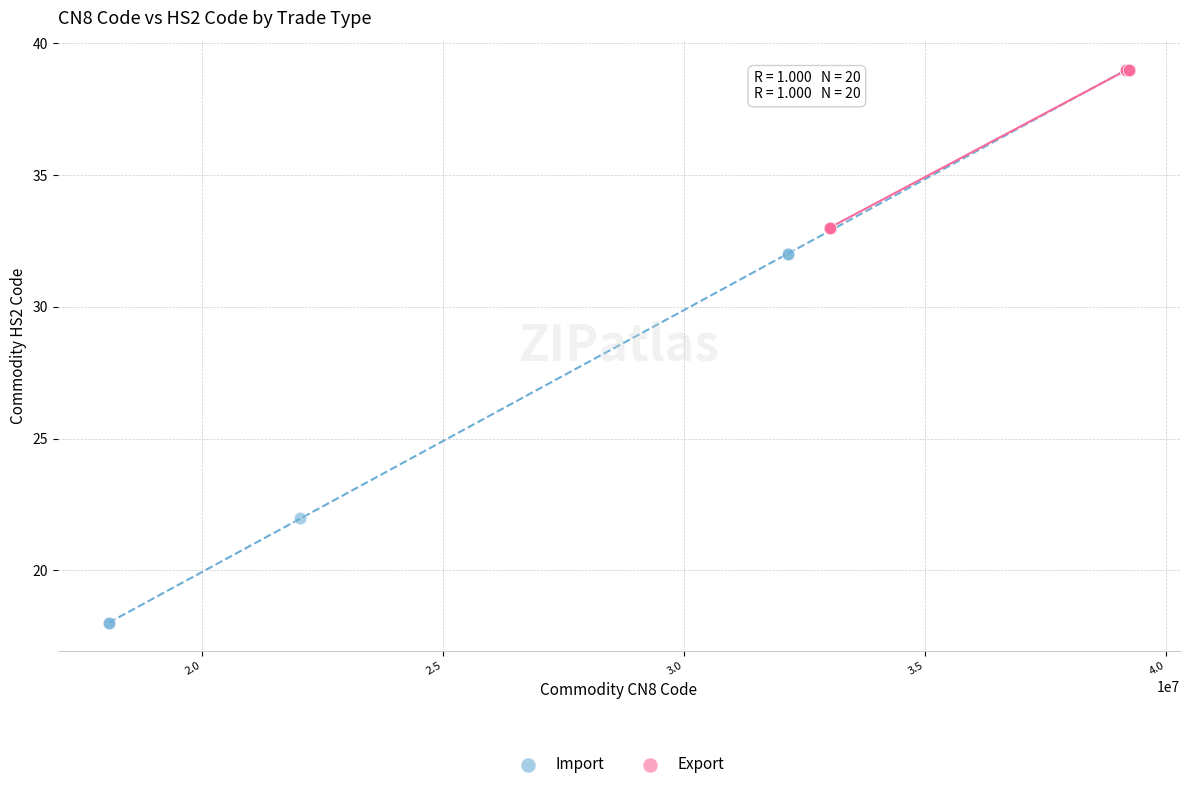

Which series has the largest Y range (max minus min)?

Import